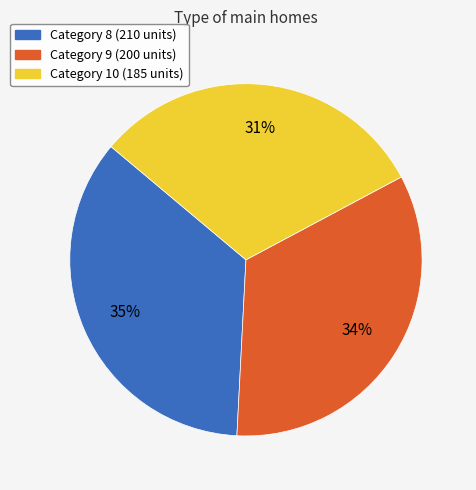

Does any single category account for the majority?

No